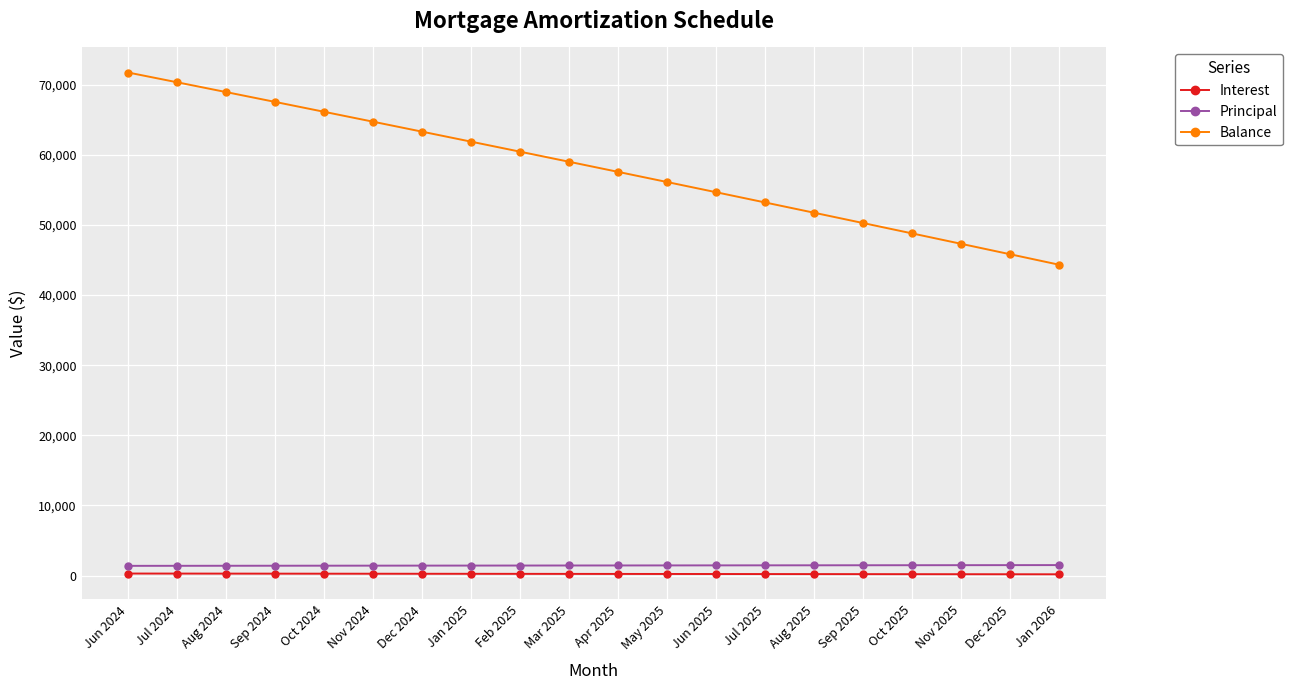

What is the label of the 19th point from the left?

Dec 2025